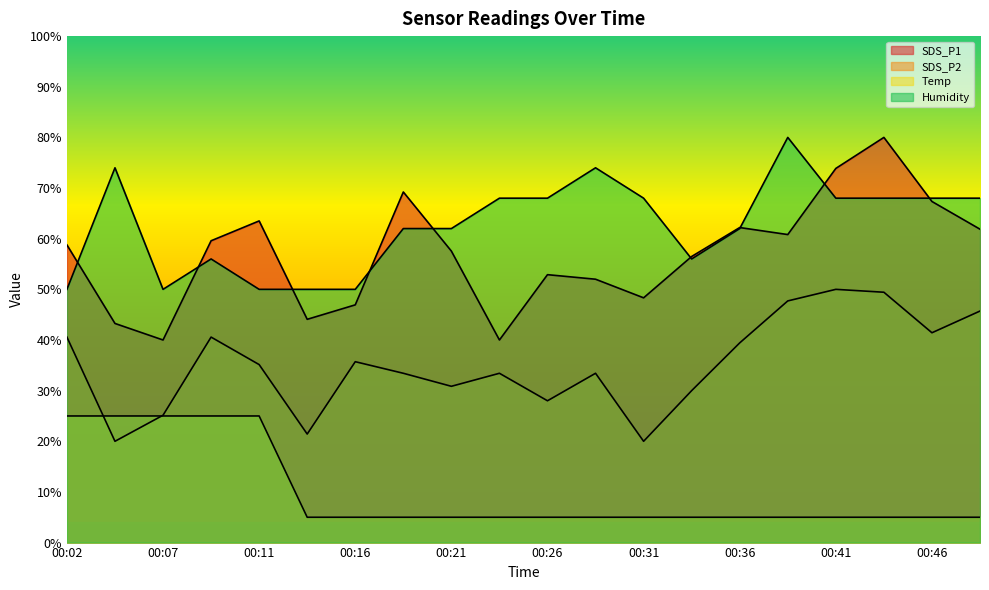

After their last crossing, which series has the higher values: Temp or SDS_P2?

SDS_P2